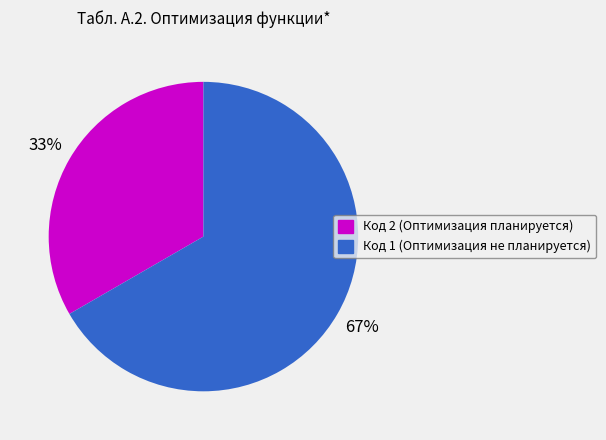

Between Код 2 (Оптимизация планируется) and Код 1 (Оптимизация не планируется), which is larger?

Код 1 (Оптимизация не планируется)